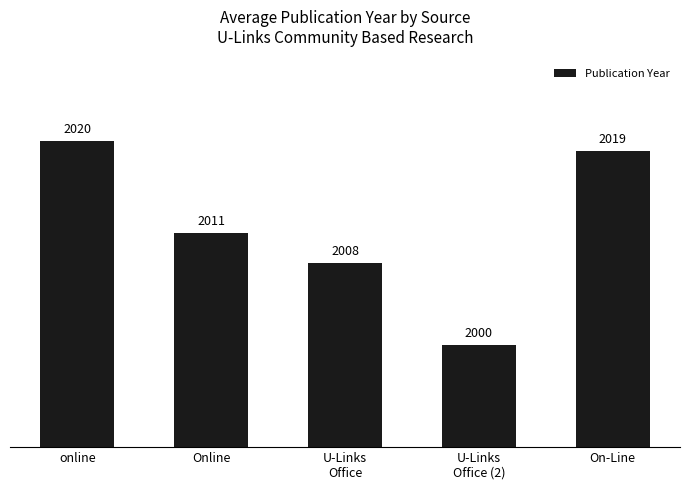

What is the difference between the values at online and Online?

9